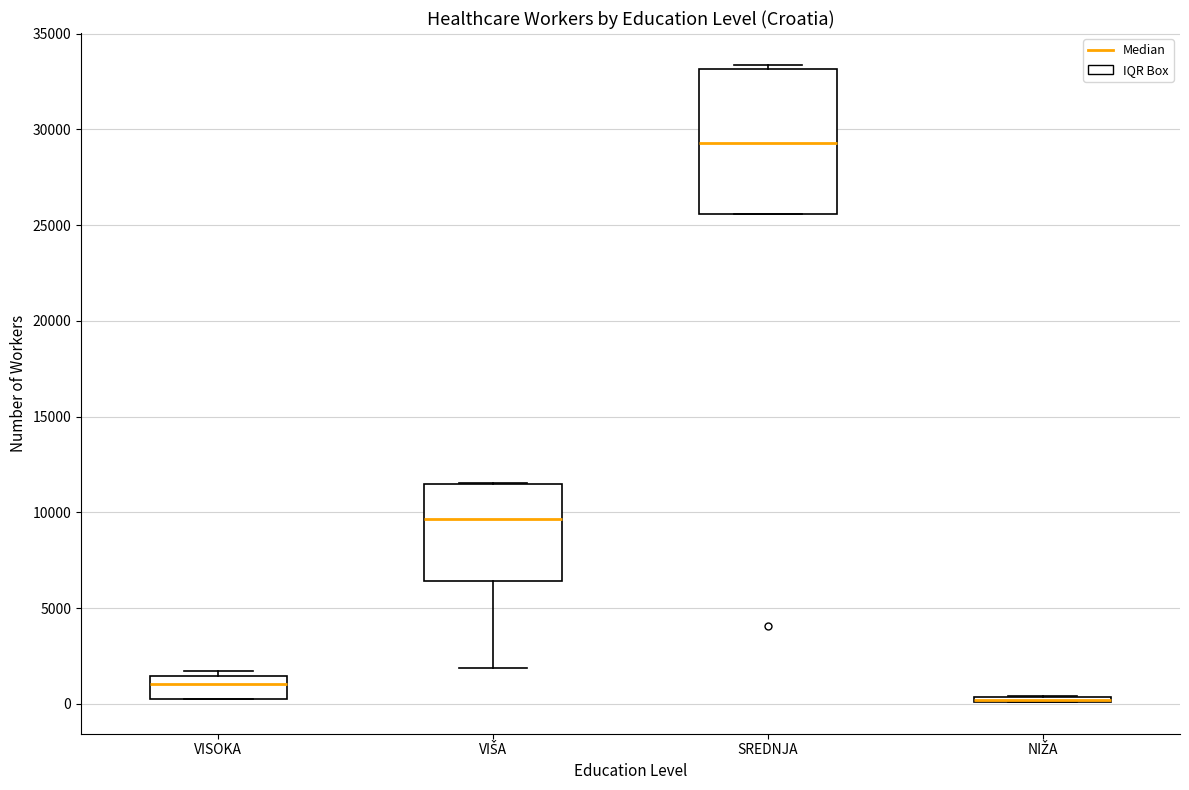

Which box is the tallest, from its lower edge to its upper edge?

SREDNJA